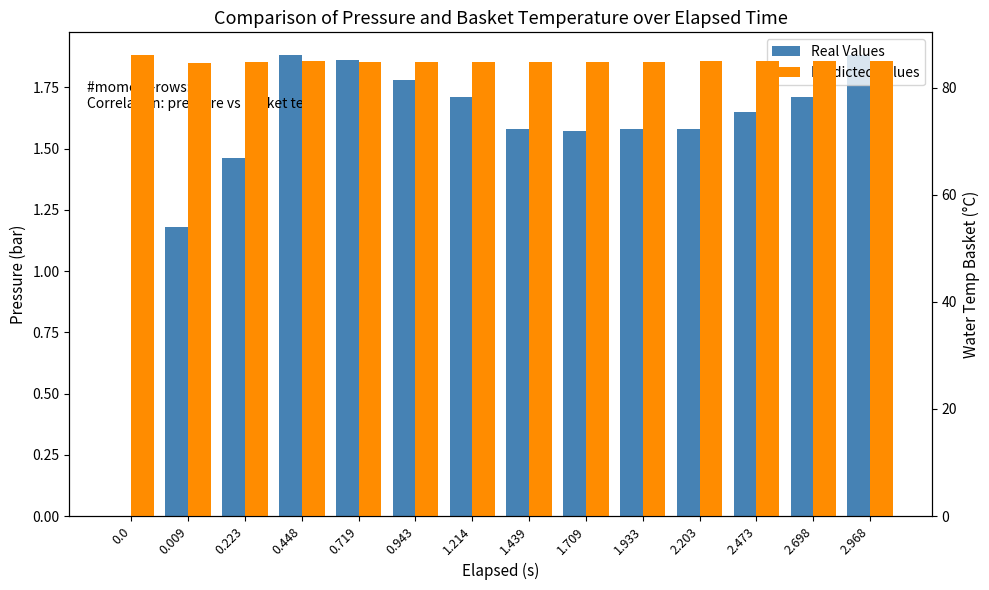

What is the average value of the Predicted Values series?

84.9